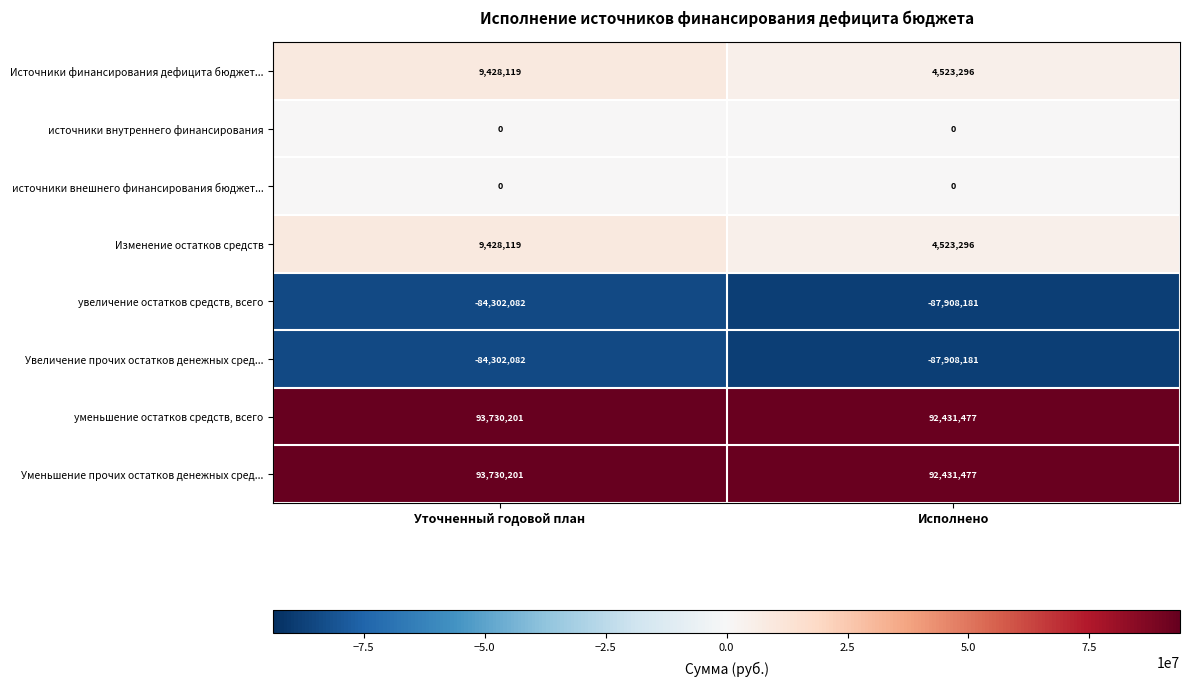

What is the approximate value of Источники финансирования дефицита бюджет... at Уточненный годовой план, to the nearest 10?

9428120